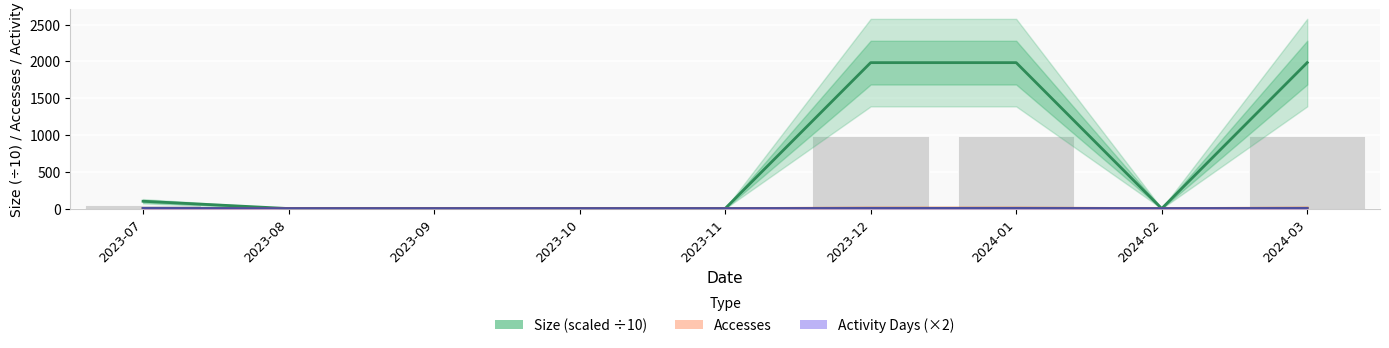

How many Activity Days (×2) values are between 0 and 2?

9